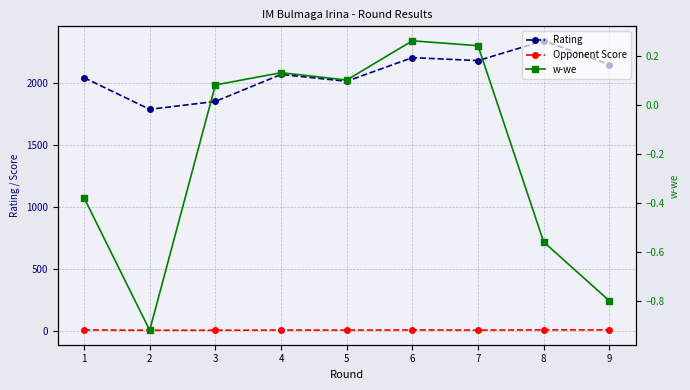

At which category does Rating reach its first local valley?

2